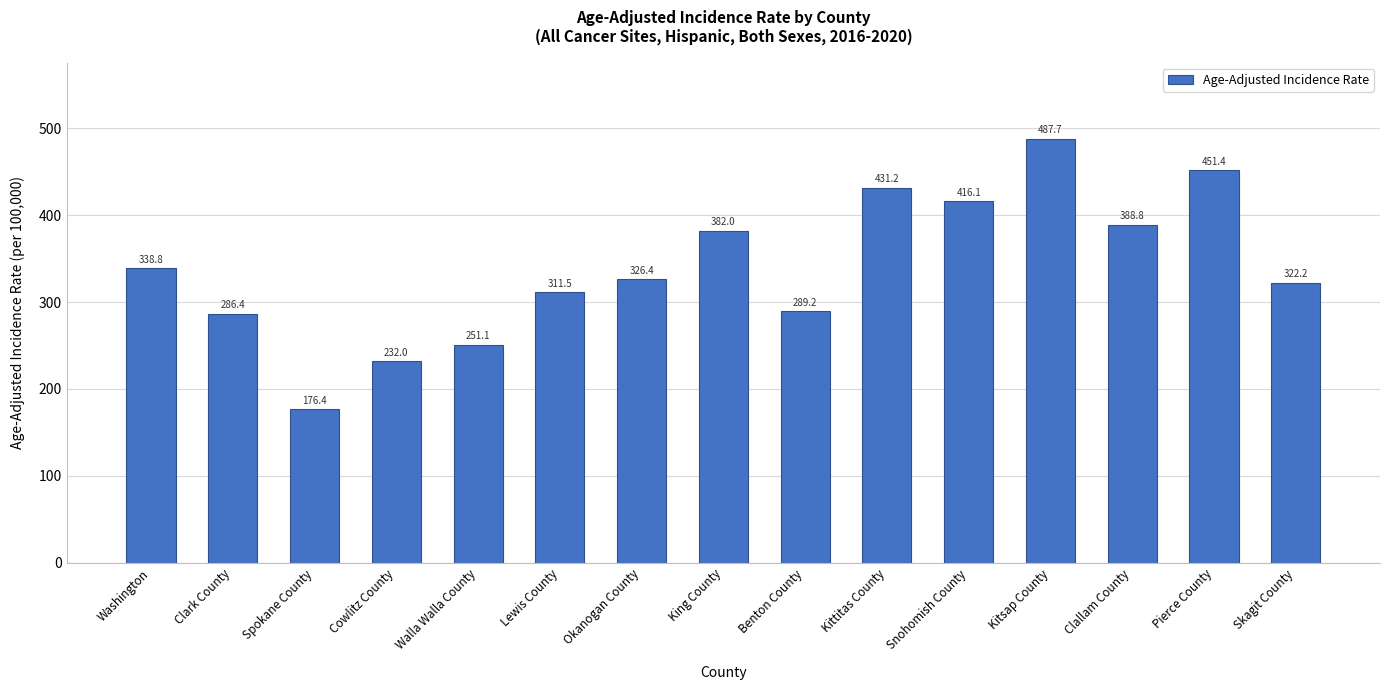

List the labels in order of value, largest first.

Kitsap County, Pierce County, Kittitas County, Snohomish County, Clallam County, King County, Washington, Okanogan County, Skagit County, Lewis County, Benton County, Clark County, Walla Walla County, Cowlitz County, Spokane County